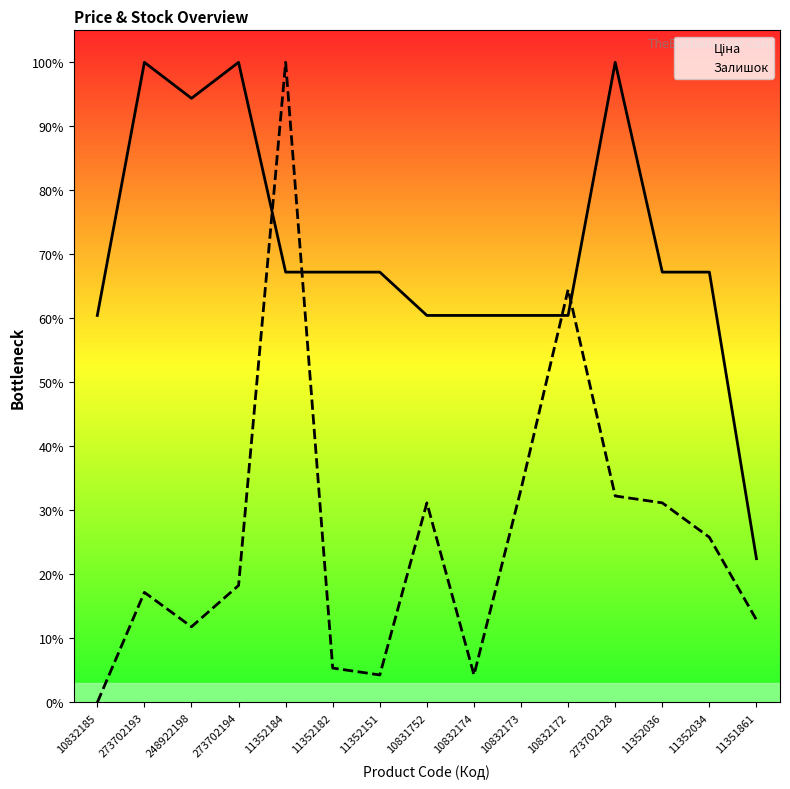

After their last crossing, which series has the higher values: Ціна or Залишок?

Ціна